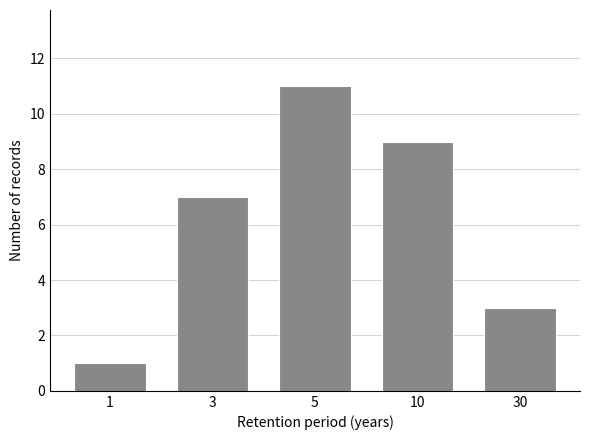

Reading left to right, list all the values displayed in this chart.

1=1	3=7	5=11	10=9	30=3